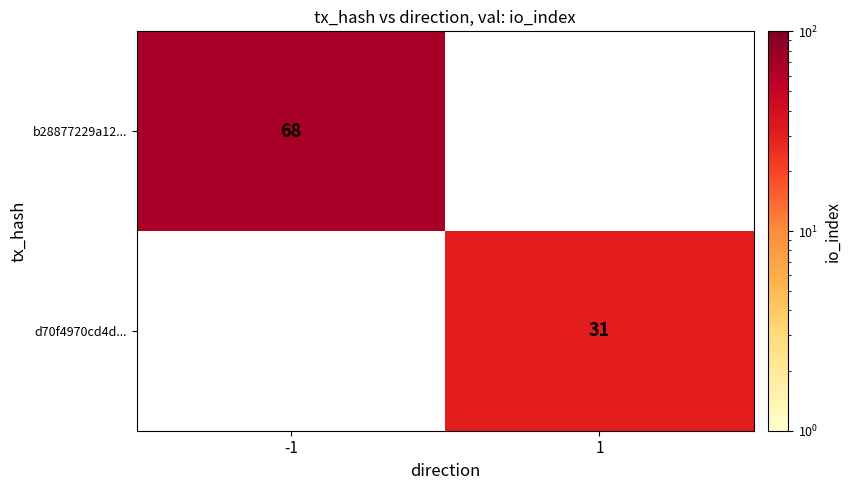

At which category is the sum across all series the highest?

-1